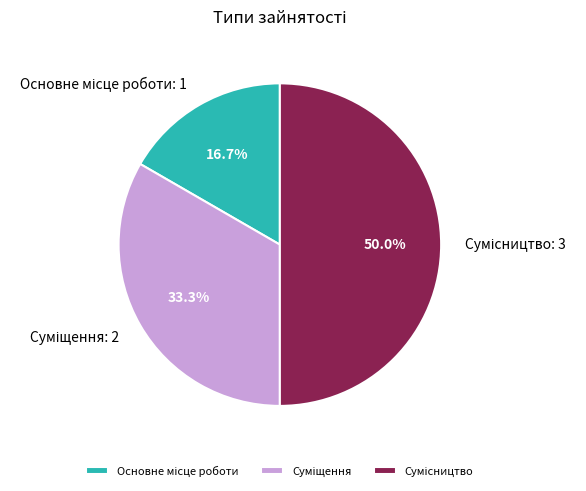

How many segments does this pie chart have?

3